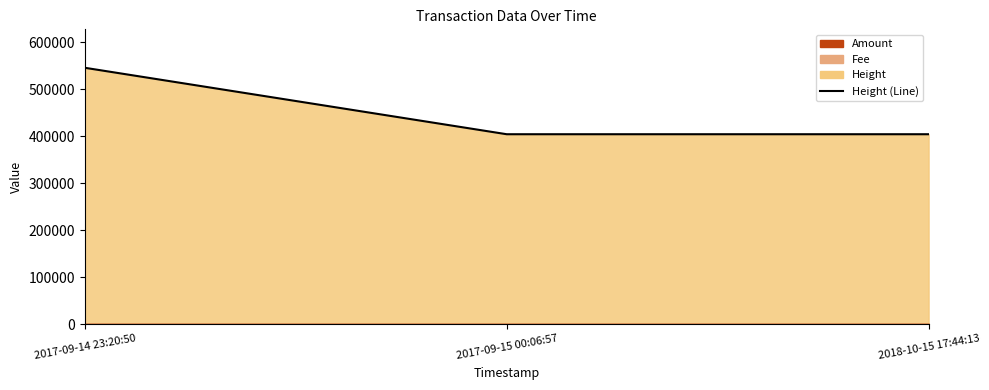

What is the maximum value shown in the chart?

545326